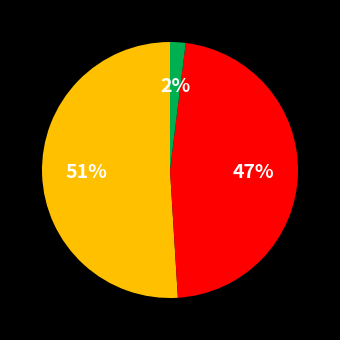

Does any single category account for the majority?

Yes